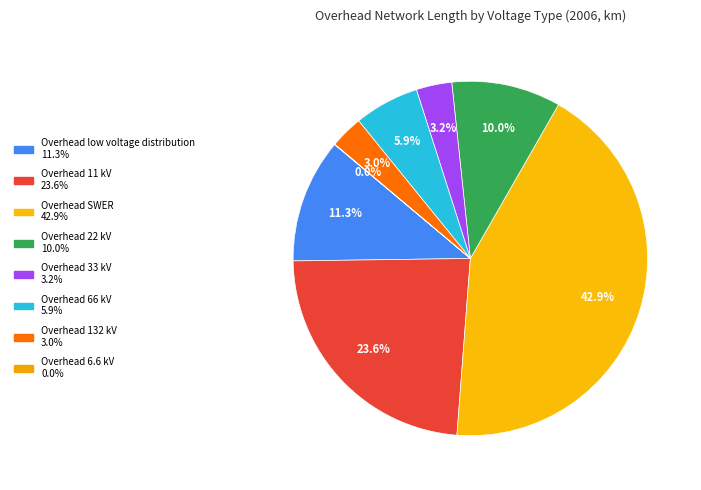

How many slices are in this pie chart?

8